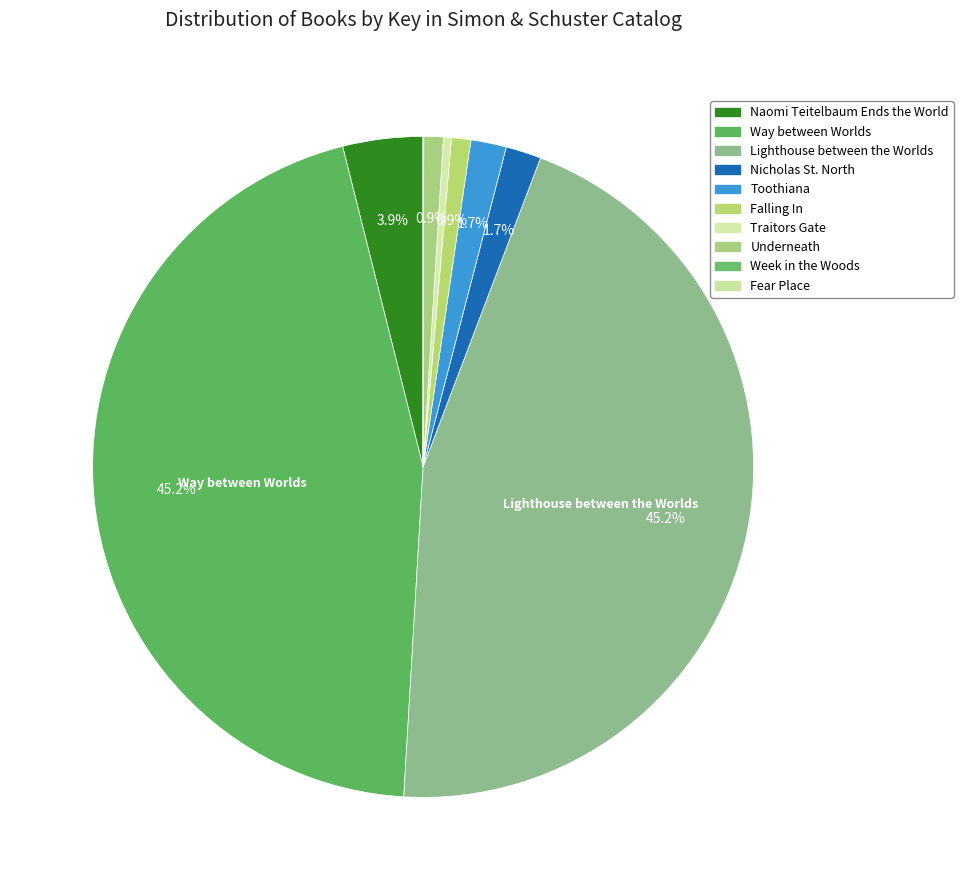

Which category has the biggest portion of the pie?

Way between Worlds